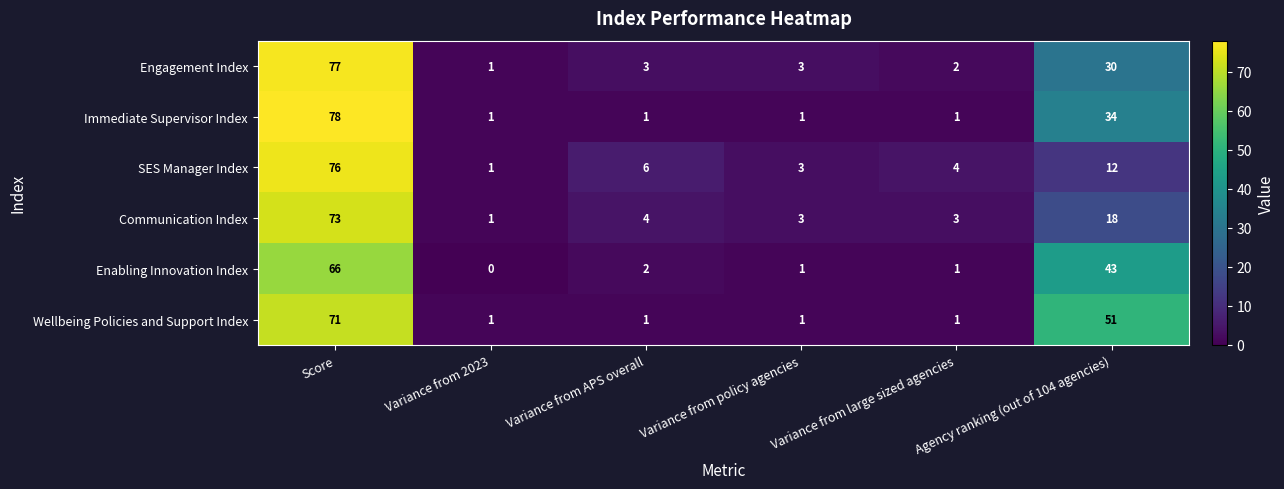

What is the total value across all series at Variance from policy agencies?

12